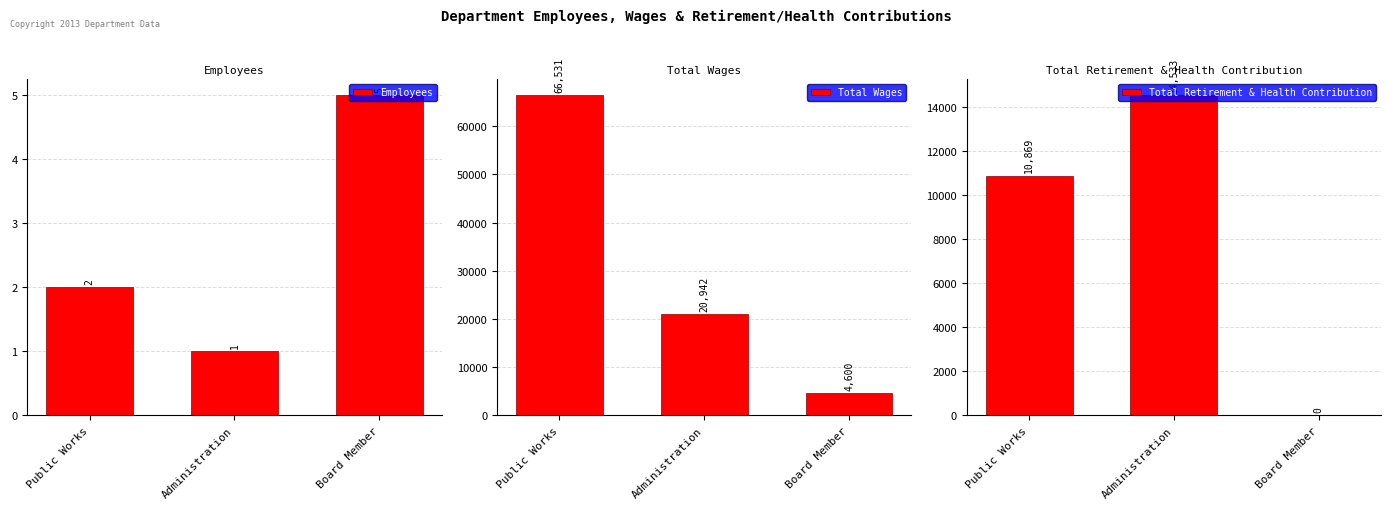

Which series has the widest spread of values?

Total Wages